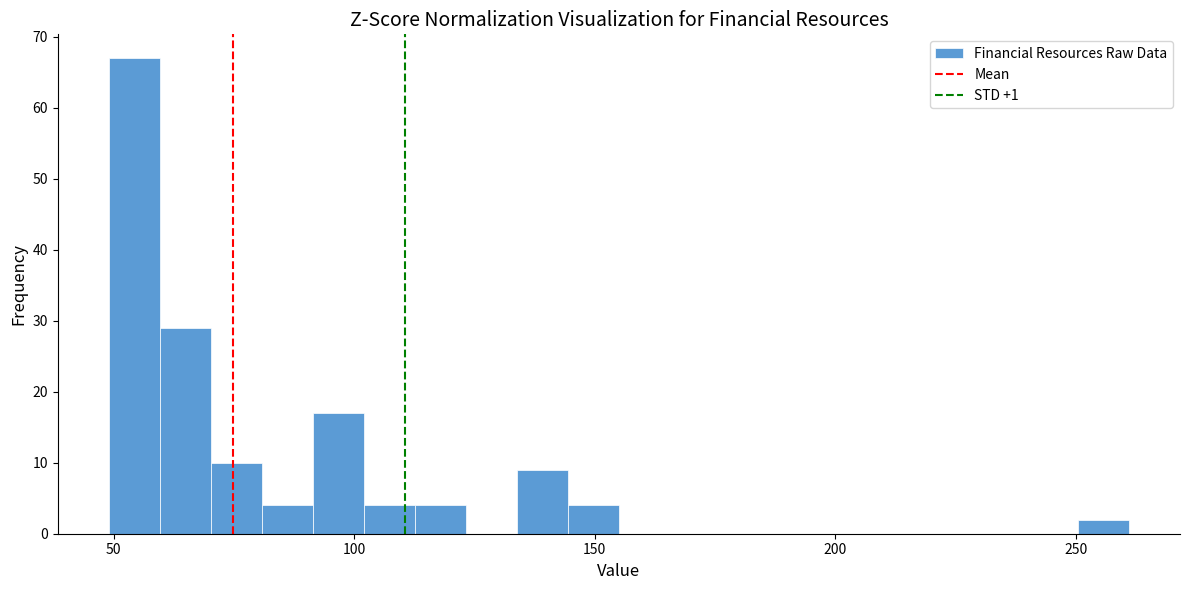

Read against the x-axis, roughly where is the centre of the tallest bar?

55